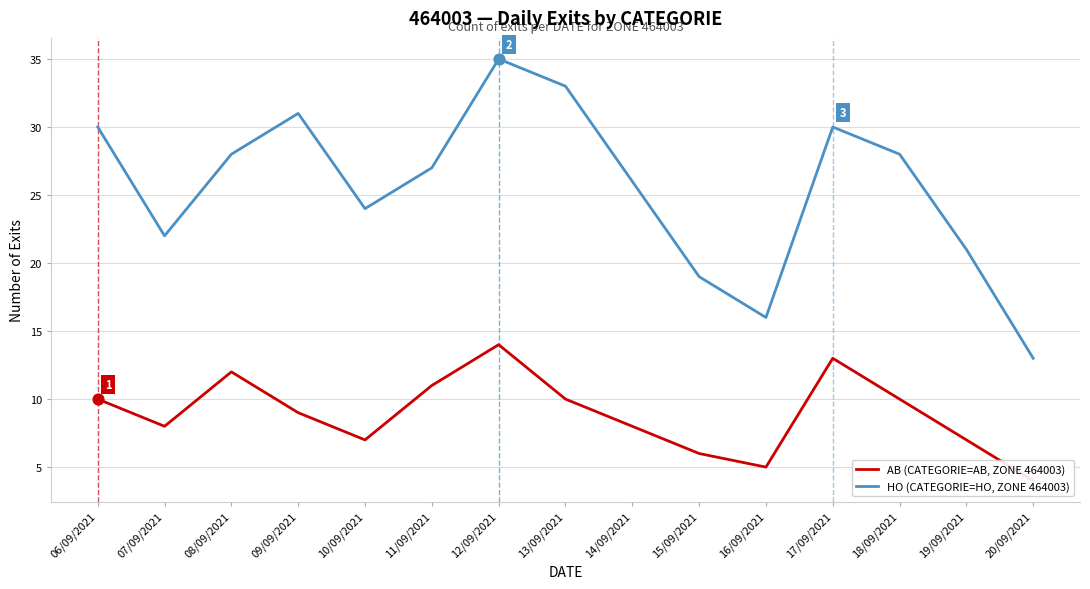

Which series reaches the minimum Y coordinate?

AB (CATEGORIE=AB, ZONE 464003)